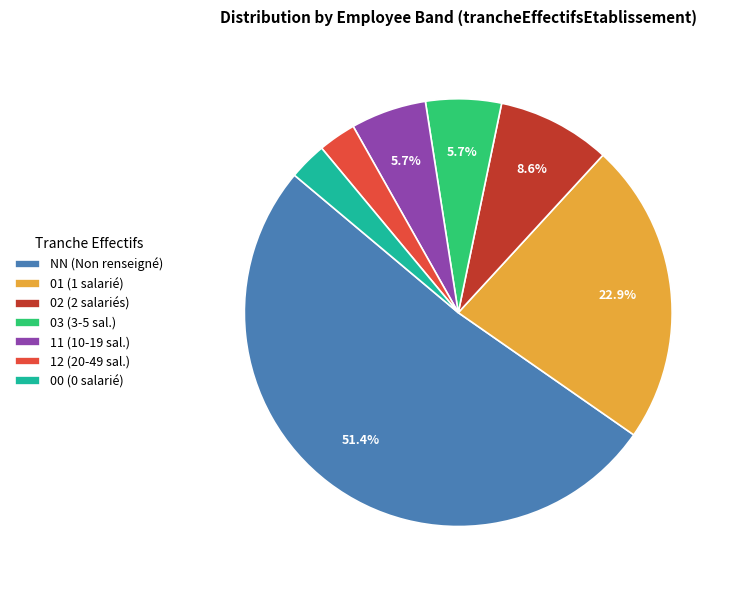

To the nearest percent, what is the difference between the 02 and 03 slice percentages?

3%